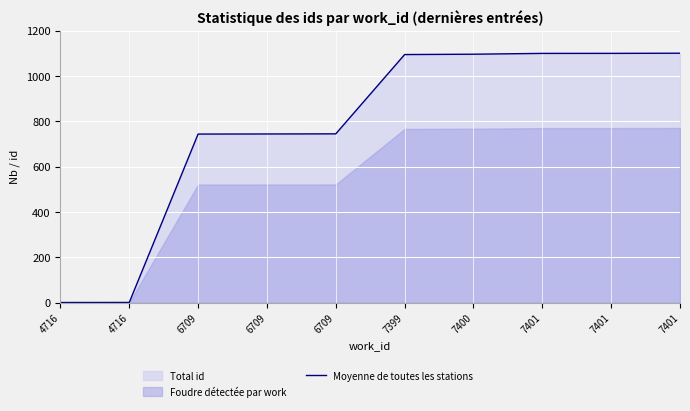

Reading left to right, list all the values displayed in this chart.

4716=0.0	4716=0.3	6709=743.2	6709=743.7	6709=744.2	7399=1094.1	7400=1095.6	7401=1099.2	7401=1099.3	7401=1100.0